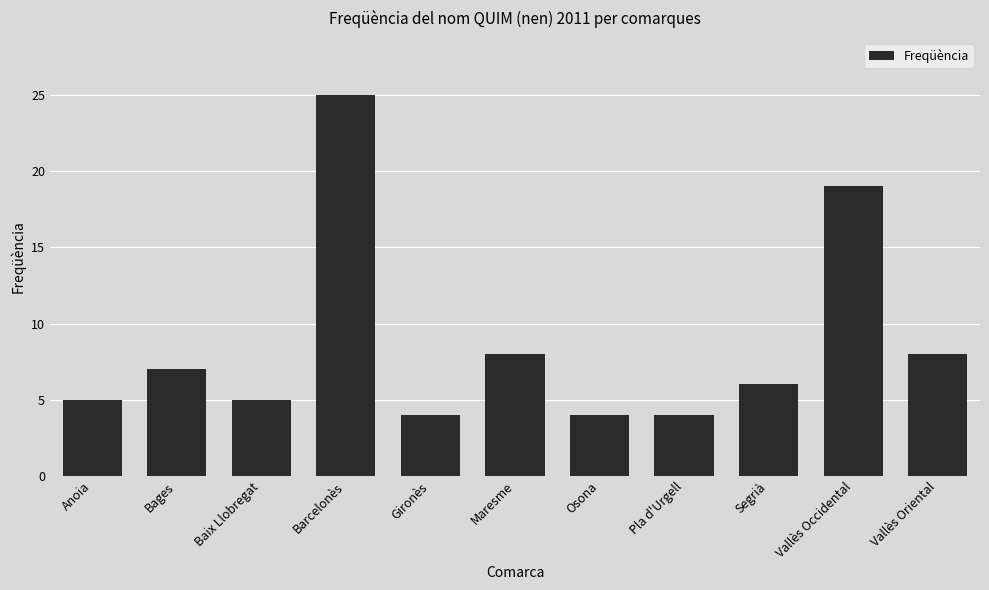

What is the smallest value displayed?

4